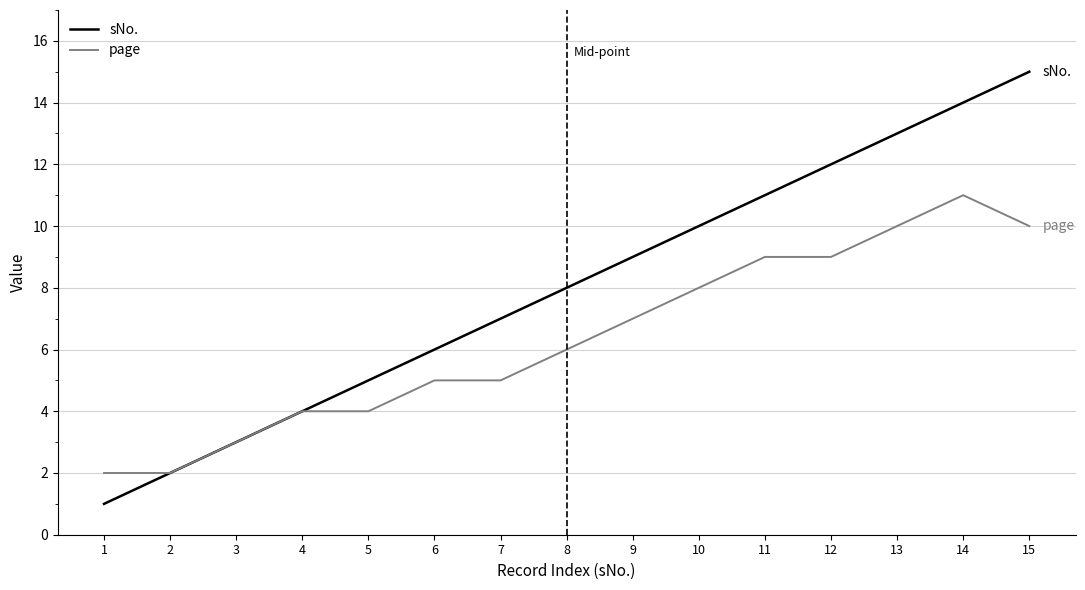

What is the total value across all series at 6?

11